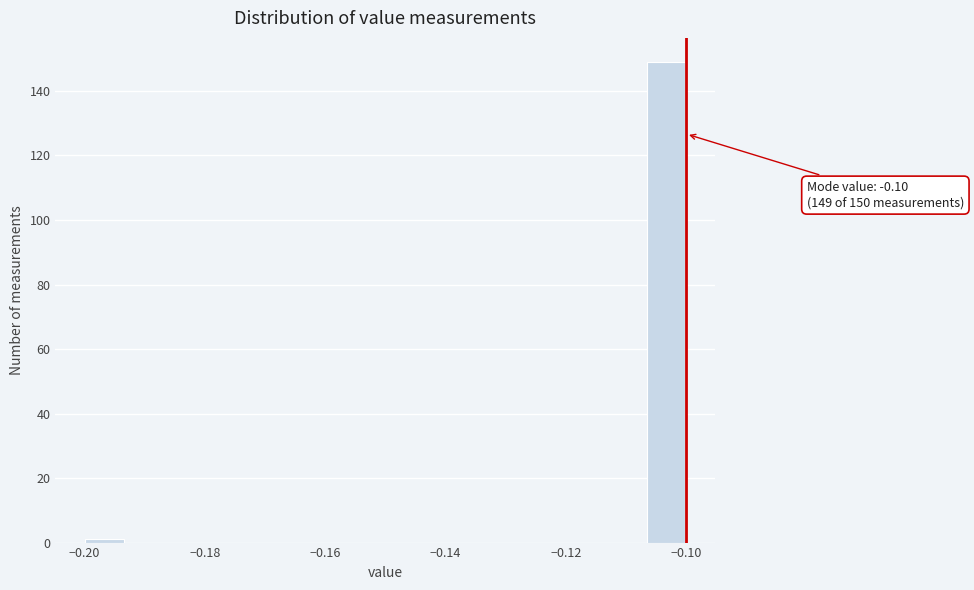

Read against the x-axis, roughly where is the centre of the tallest bar?

-0.104